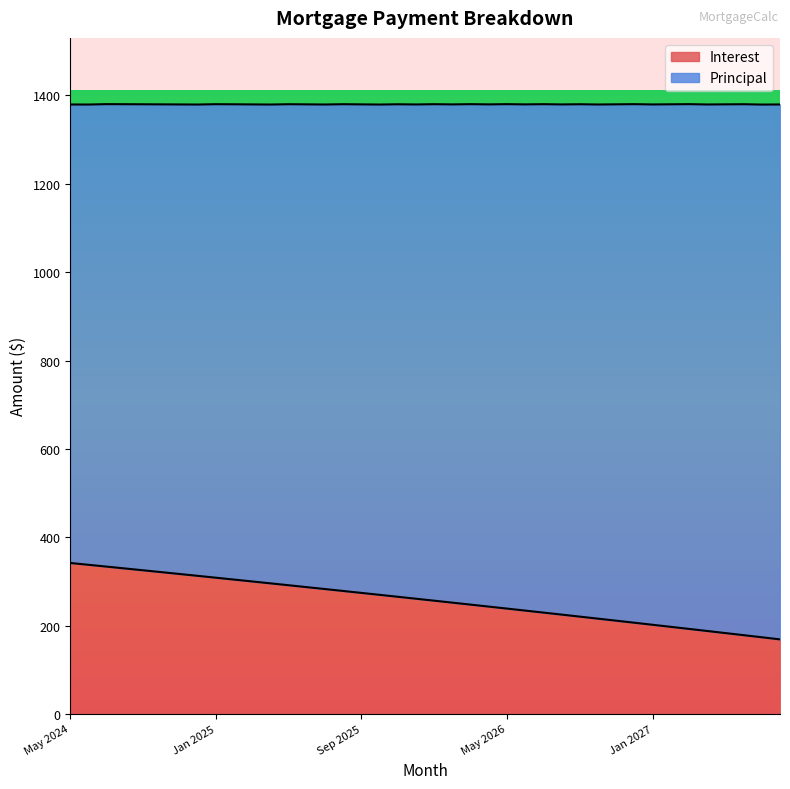

What is the approximate value at Aug 2026?

224.8